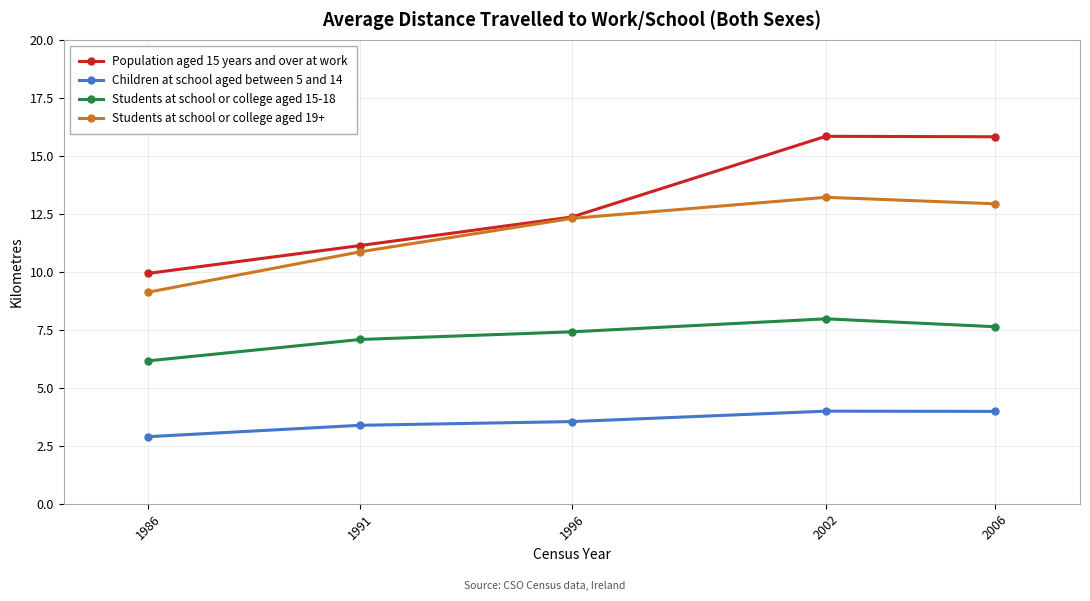

How many lines are shown in the chart?

4